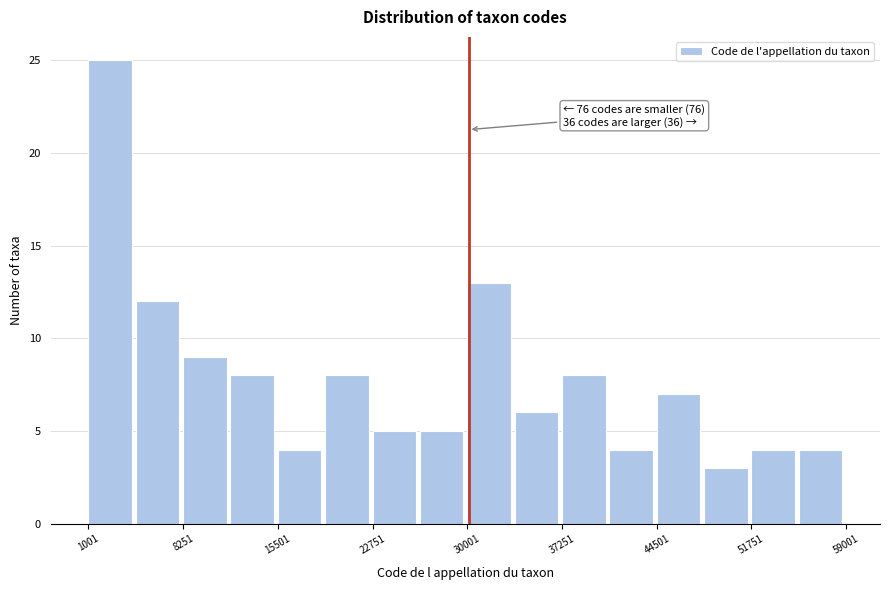

Read against the x-axis, roughly where is the centre of the tallest bar?

3000